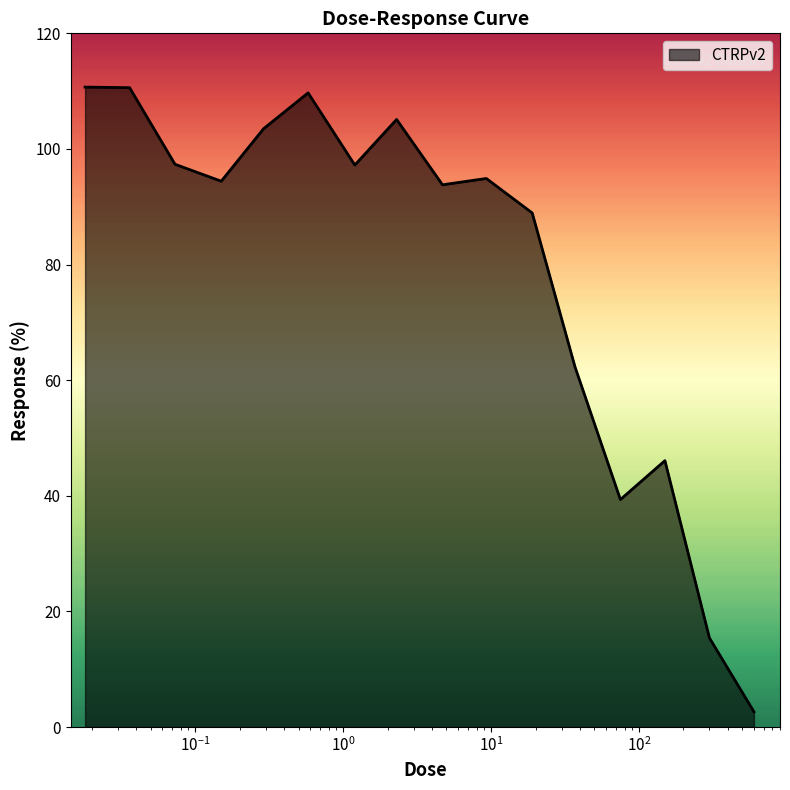

What is the difference between the maximum and minimum values?

108.1